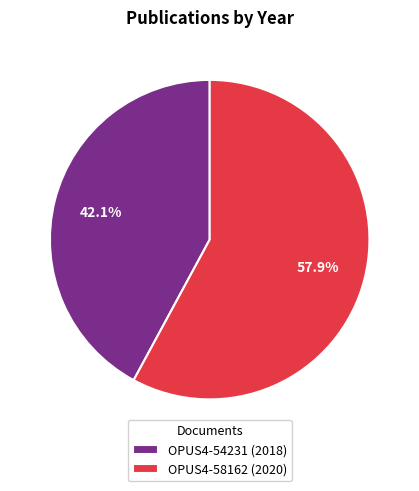

How many slices are in this pie chart?

2